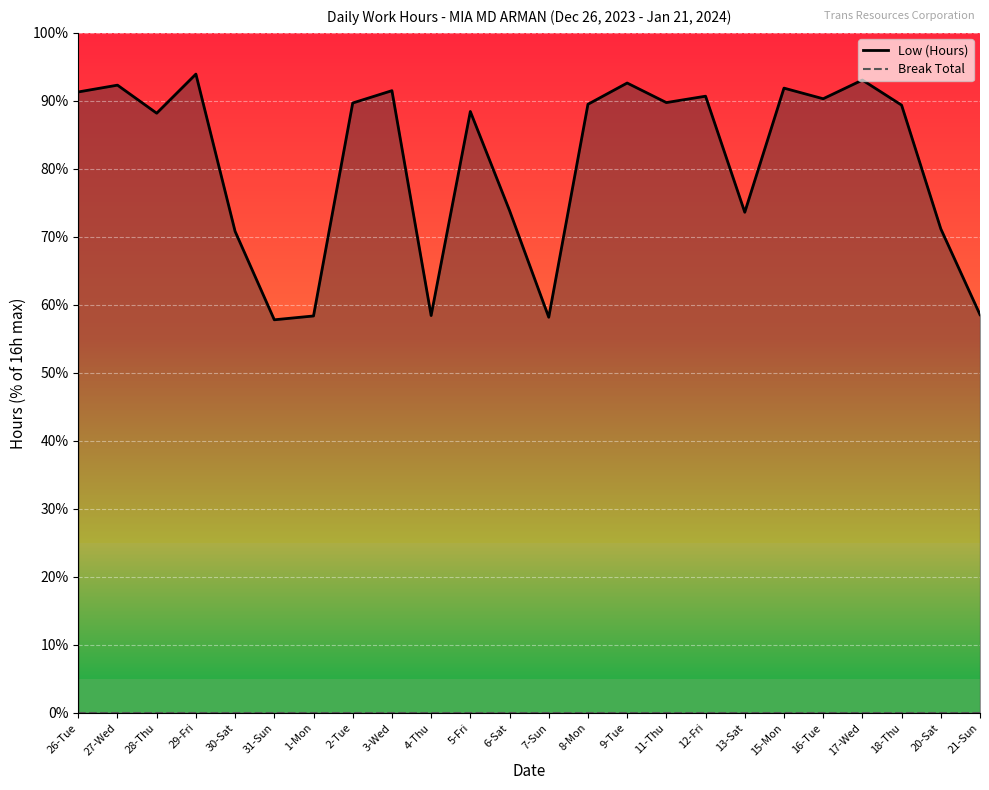

What is the label of the 24th point from the right?

26-Tue